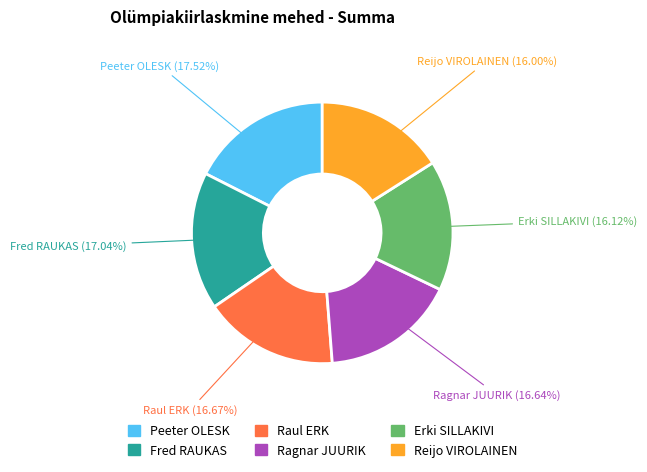

True or false: Fred RAUKAS accounts for 24% of the total.

False